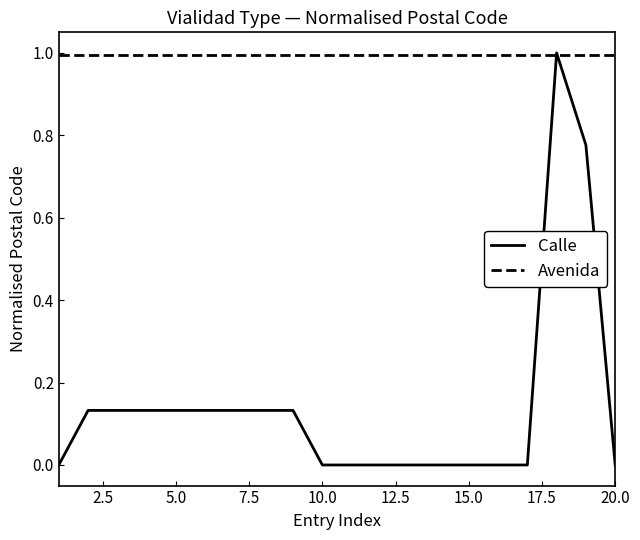

How many intersections are there between Avenida and Calle?

2